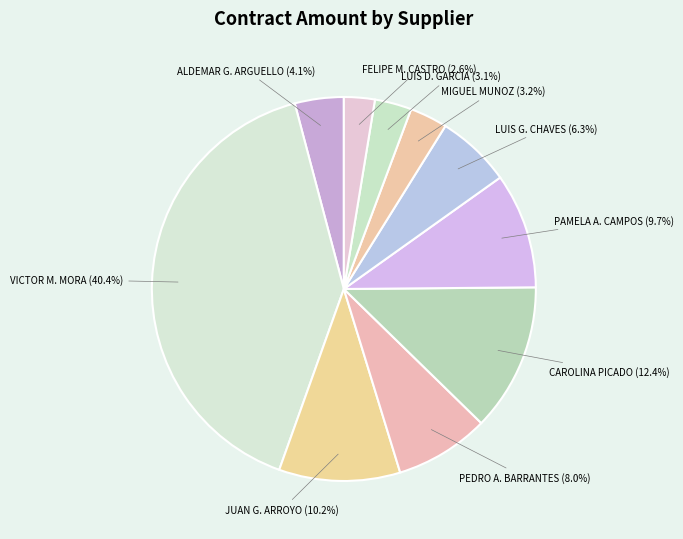

Do FELIPE M. CASTRO and CAROLINA PICADO together represent more than half of the pie?

No